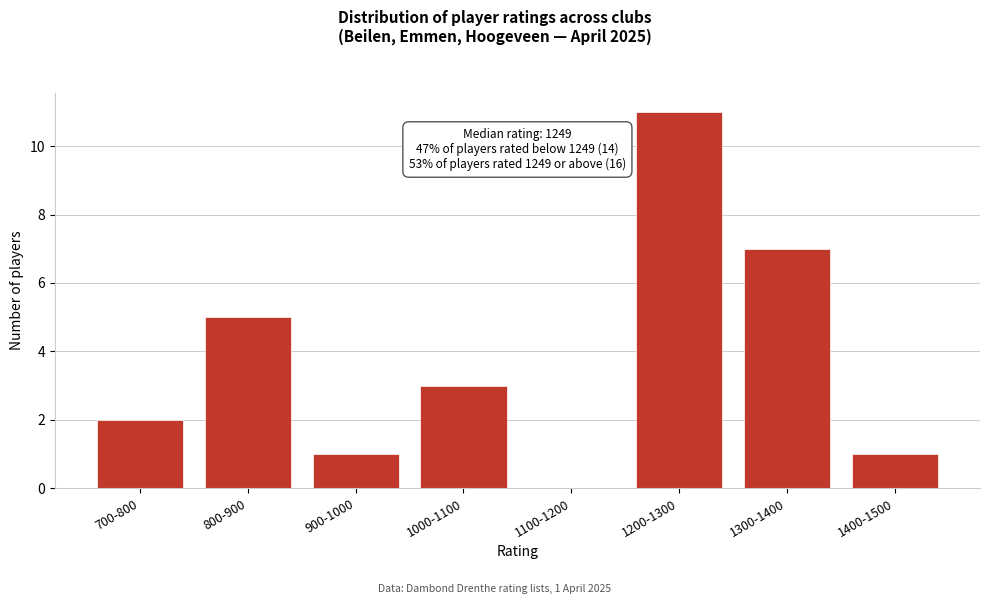

Reading left to right, extract all data points from this chart.

700-800=2	800-900=5	900-1000=1	1000-1100=3	1100-1200=0	1200-1300=11	1300-1400=7	1400-1500=1